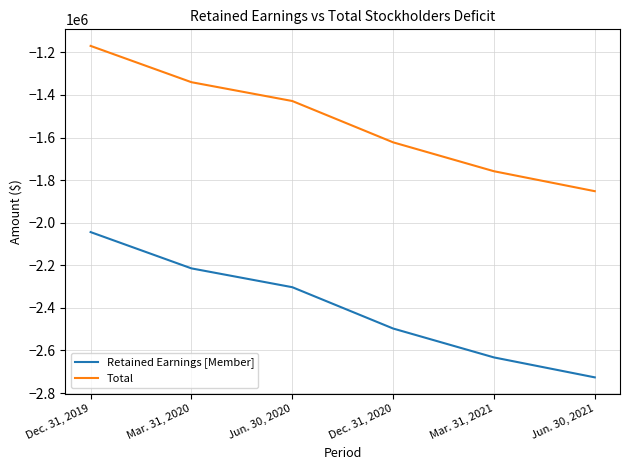

At which label is Retained Earnings [Member] closest to -2385234?

Jun. 30, 2020